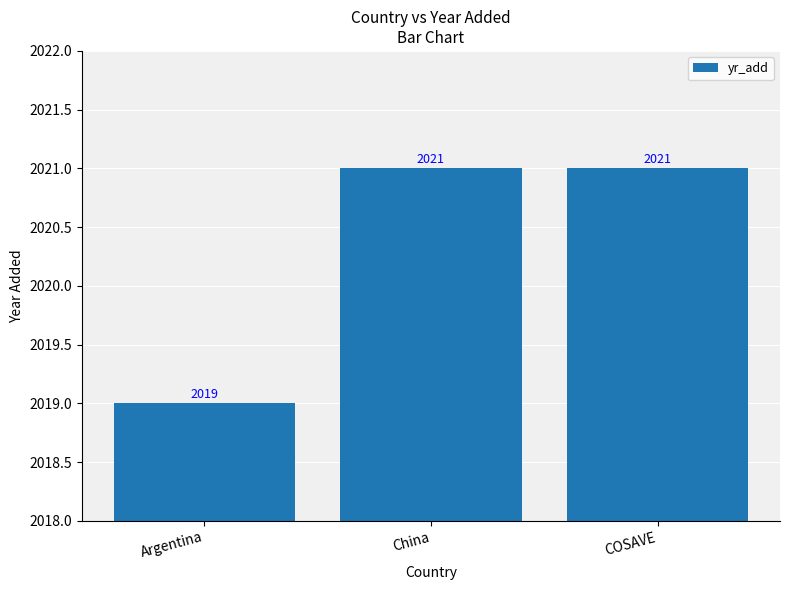

Count the number of categories in the chart.

3